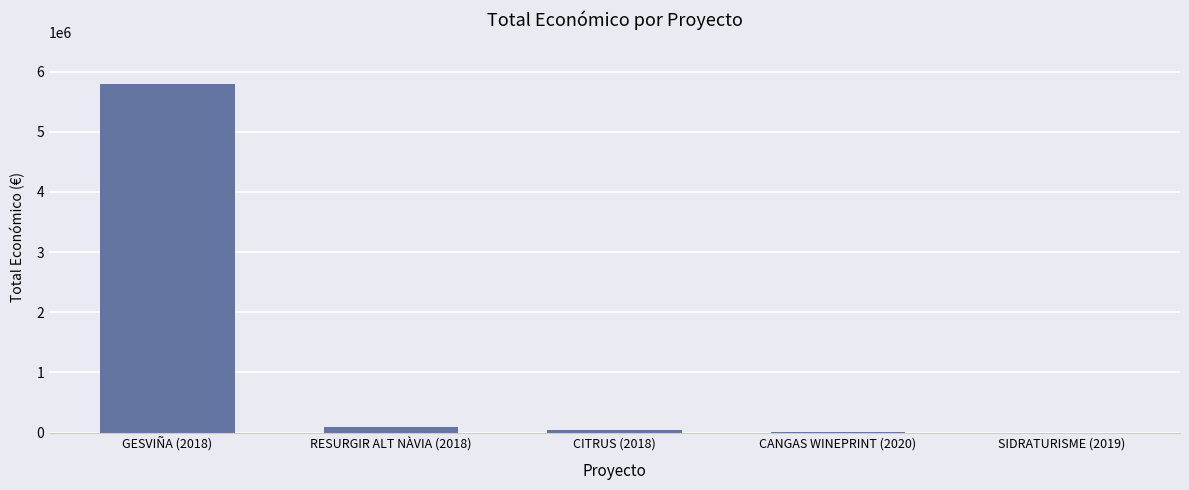

What is the maximum value shown in the chart?

5792221